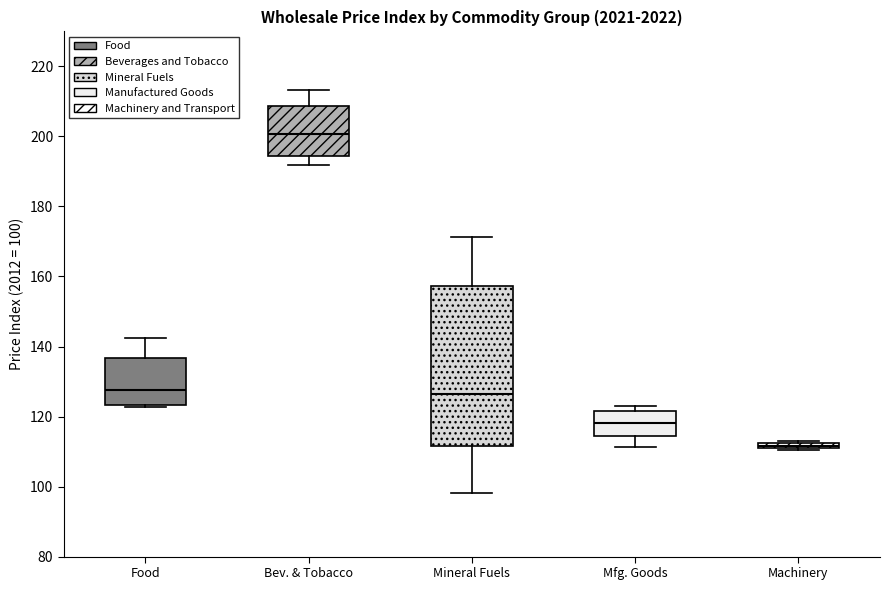

Which box's median line is the lowest?

Machinery